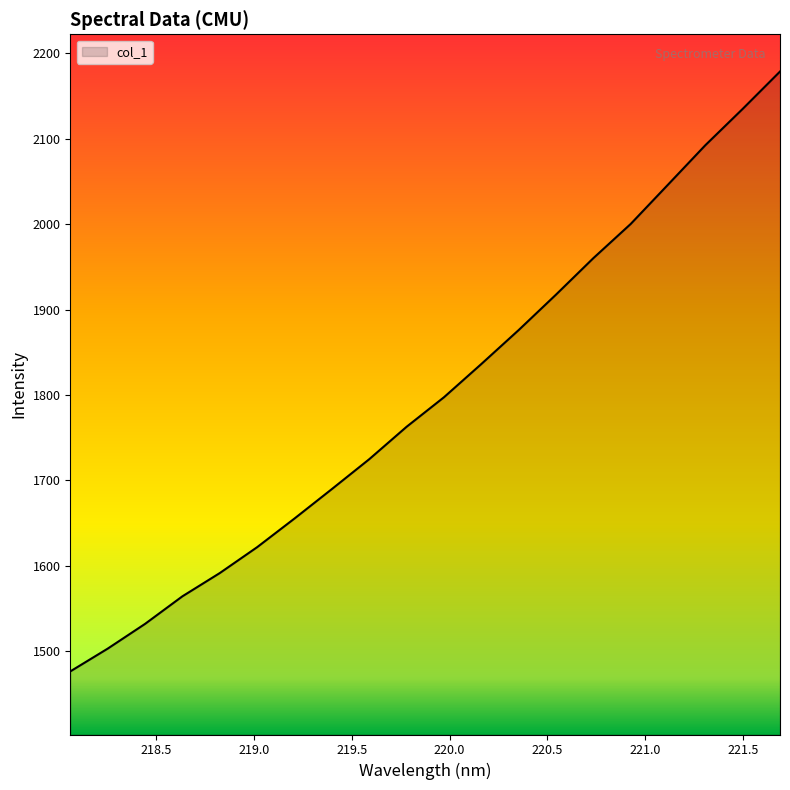

What is the greatest value displayed?

2178.5